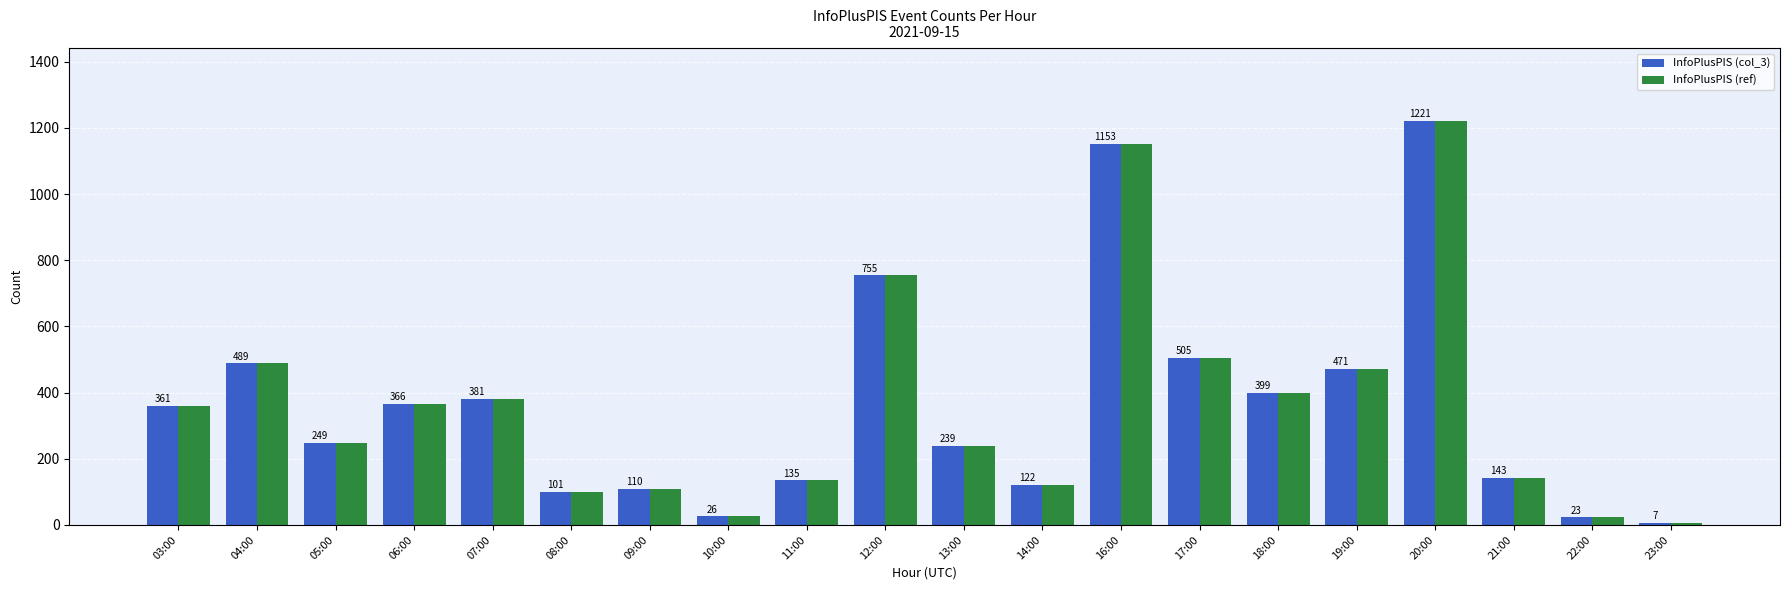

Rank the categories by InfoPlusPIS (col_3) value from highest to lowest.

20:00, 16:00, 12:00, 17:00, 04:00, 19:00, 18:00, 07:00, 06:00, 03:00, 05:00, 13:00, 21:00, 11:00, 14:00, 09:00, 08:00, 10:00, 22:00, 23:00